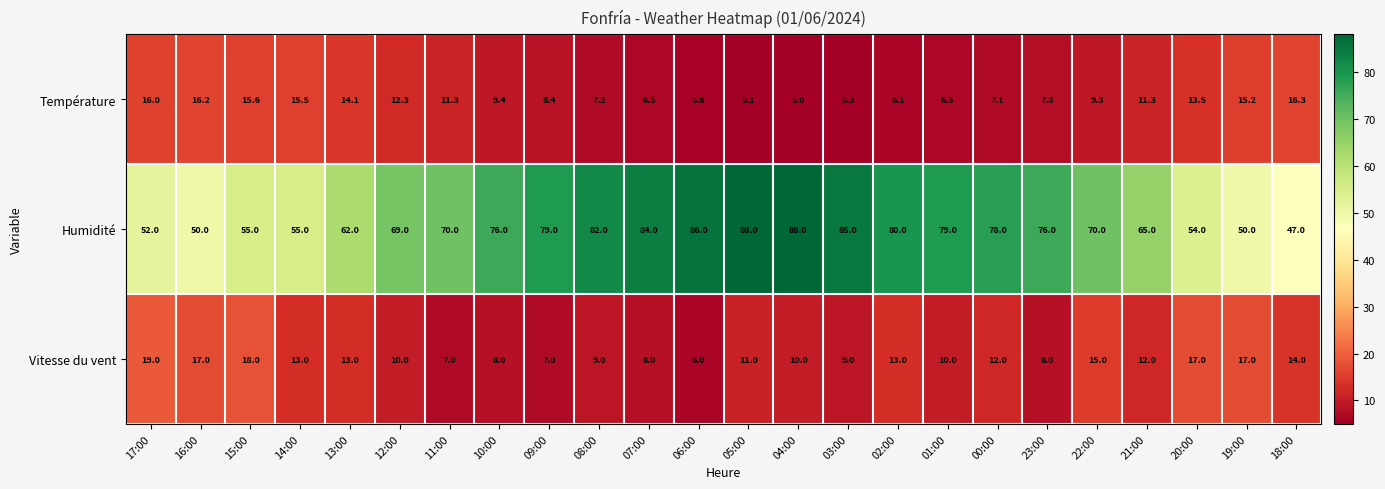

What is the minimum value shown in the chart?

5.0